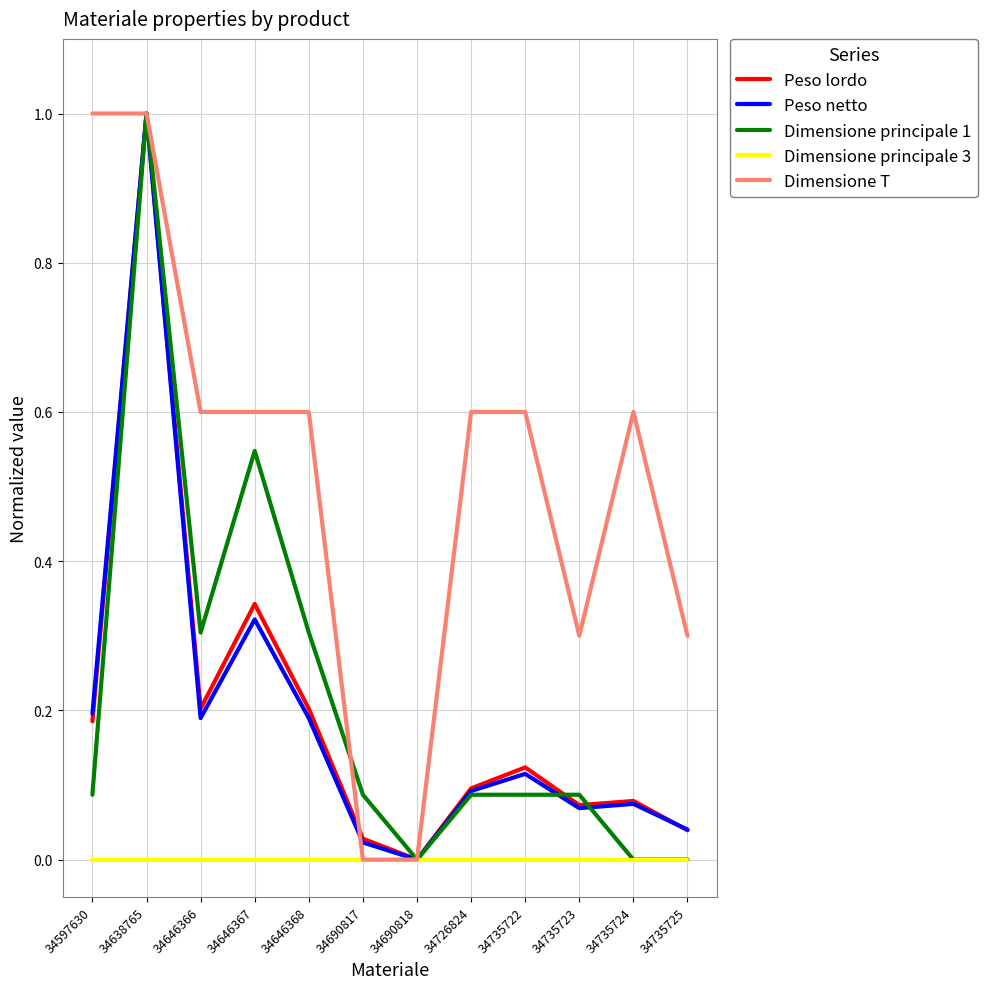

Is the value of Dimensione T at 34690817 greater than the value of Peso lordo at 34726824?

No